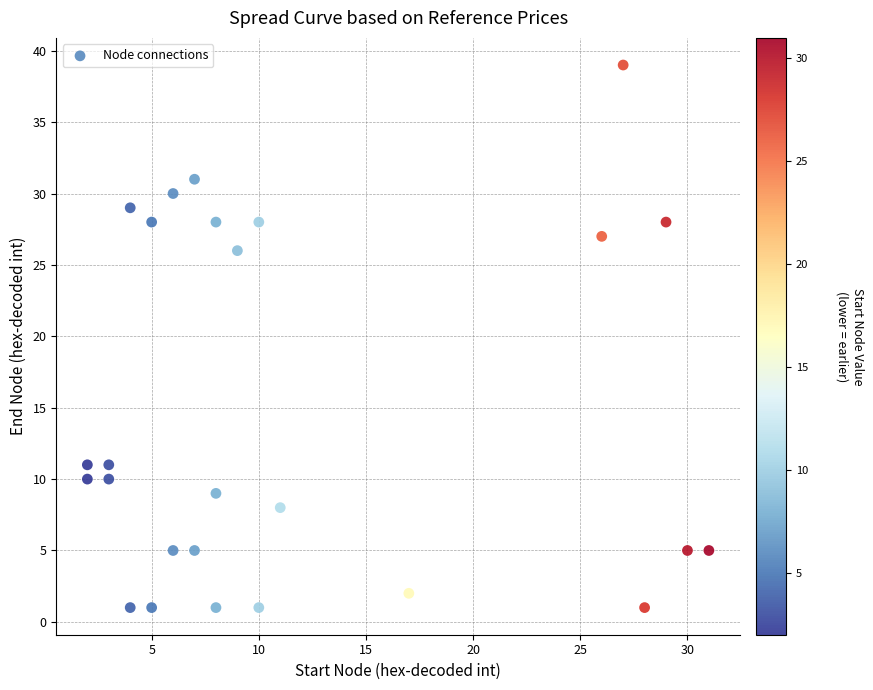

What Y value in the scatter plot is closest to 20?

26